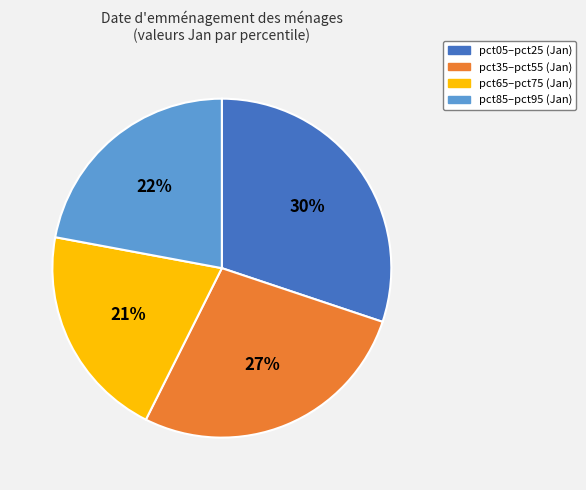

To the nearest percent, what is the average slice percentage?

25%